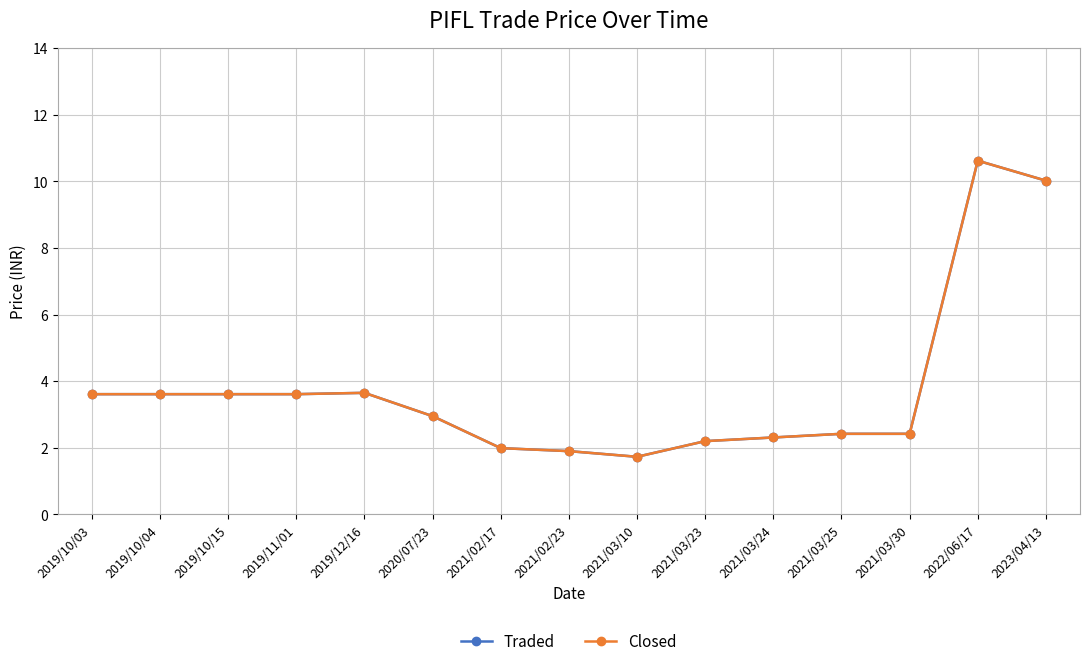

The value of Traded at 2019/11/01 is 6.1. True or false?

False